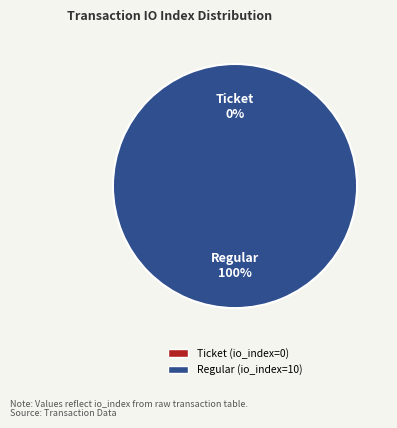

How many segments does this pie chart have?

2